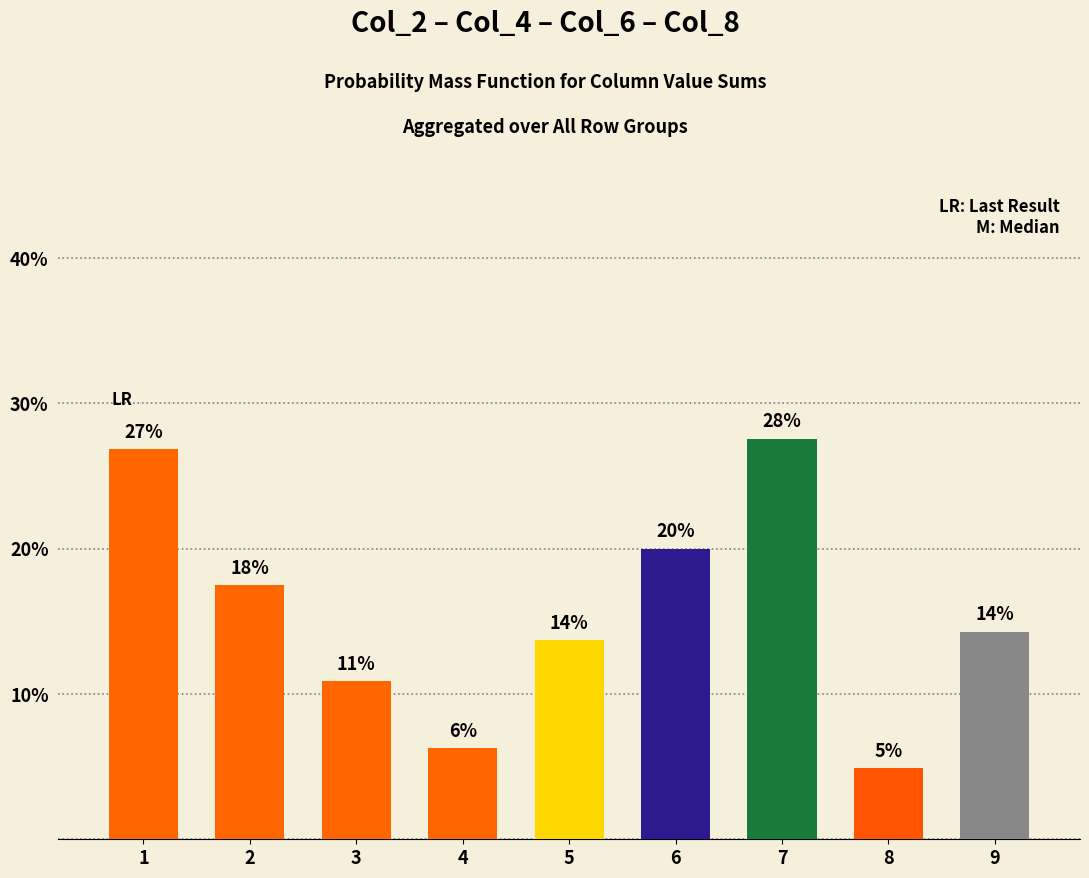

What is the value of the 9th bar from the left?

14.3